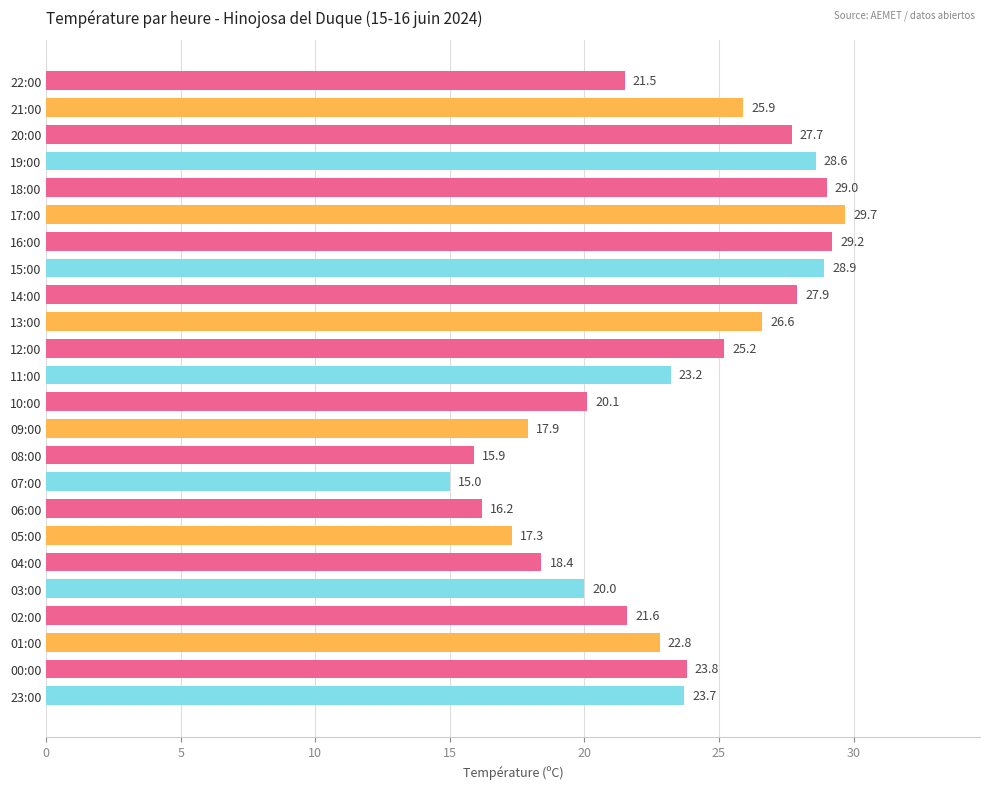

What position from the top is 17:00?

6